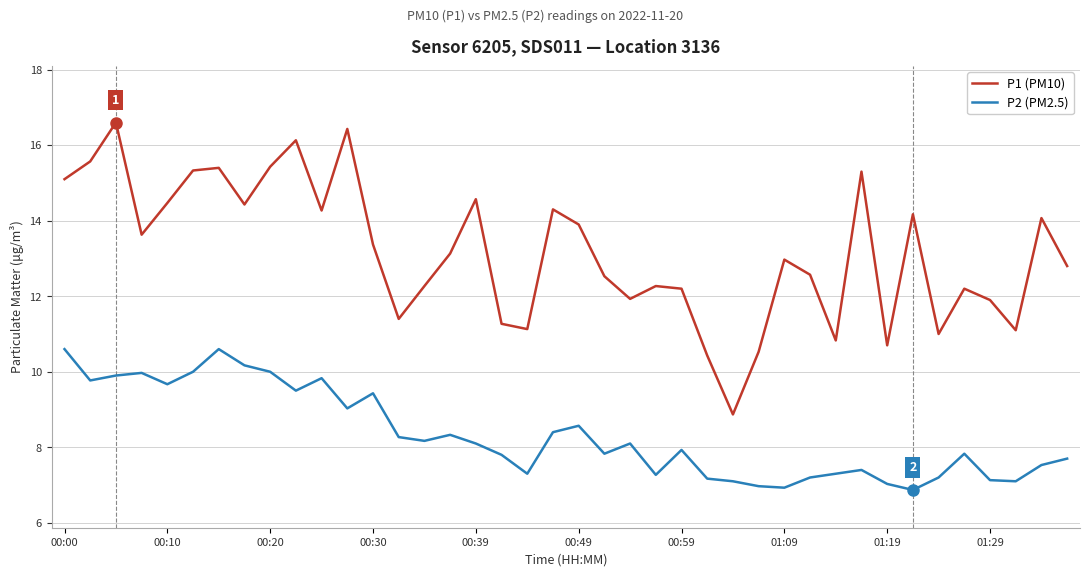

Which series has the widest spread of values?

P1 (PM10)